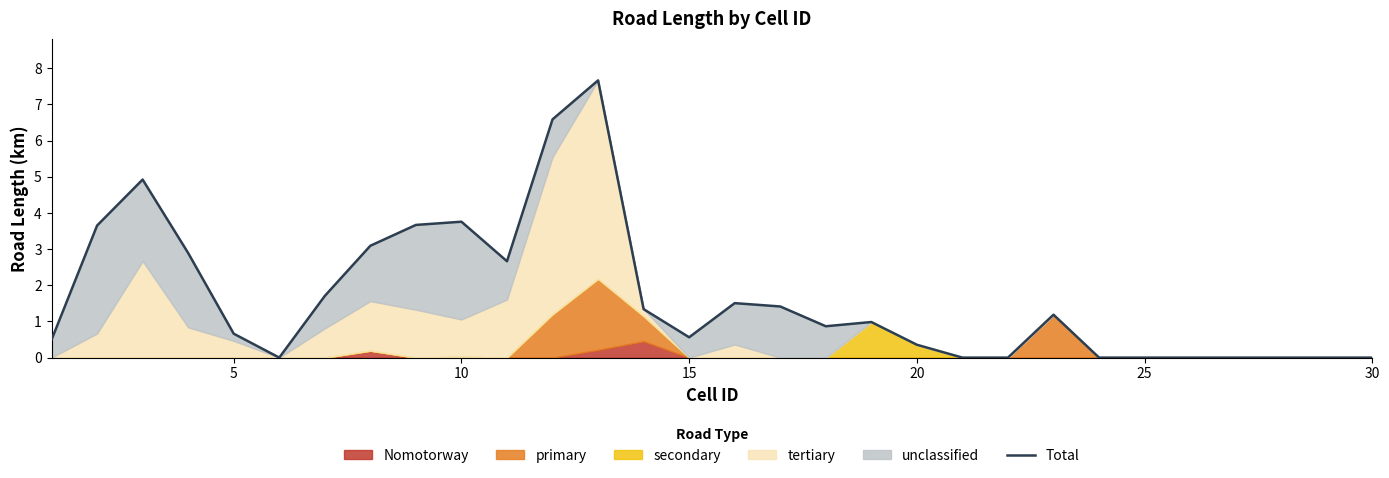

How many points are higher than both their immediate neighbors (excluding endpoints)?

6